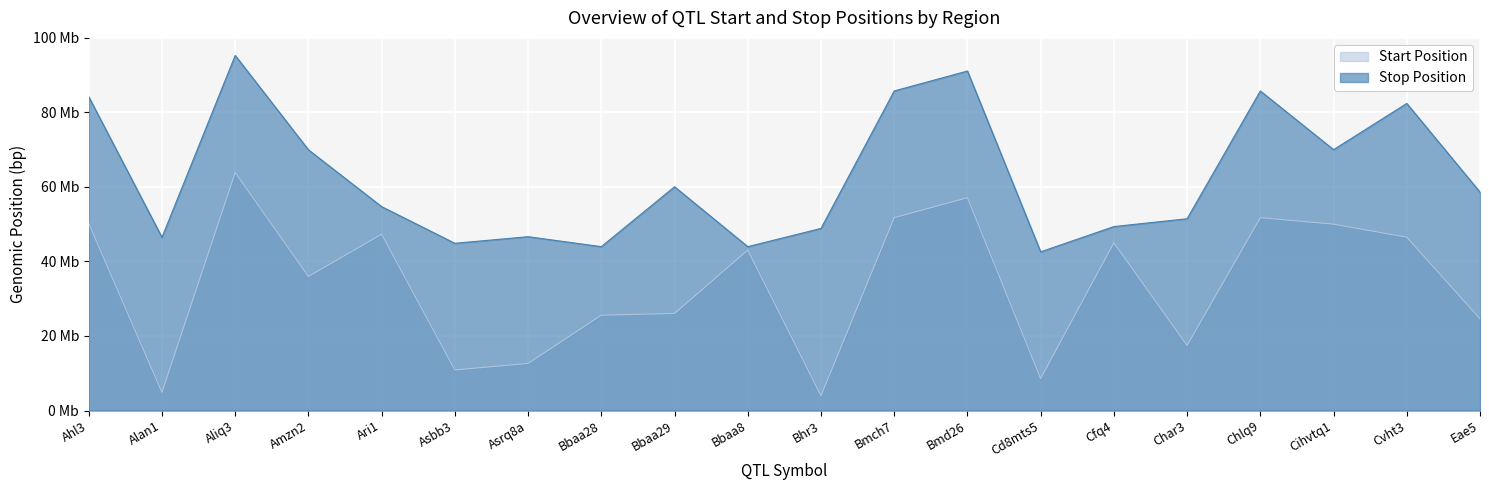

What is the spread (max minus min) of values at Bbaa28?

18391321